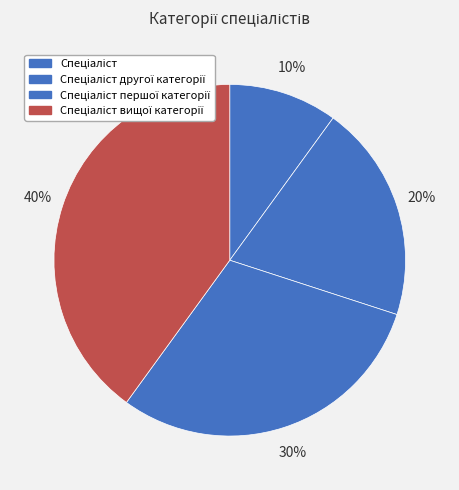

Count the number of slices in the pie.

4